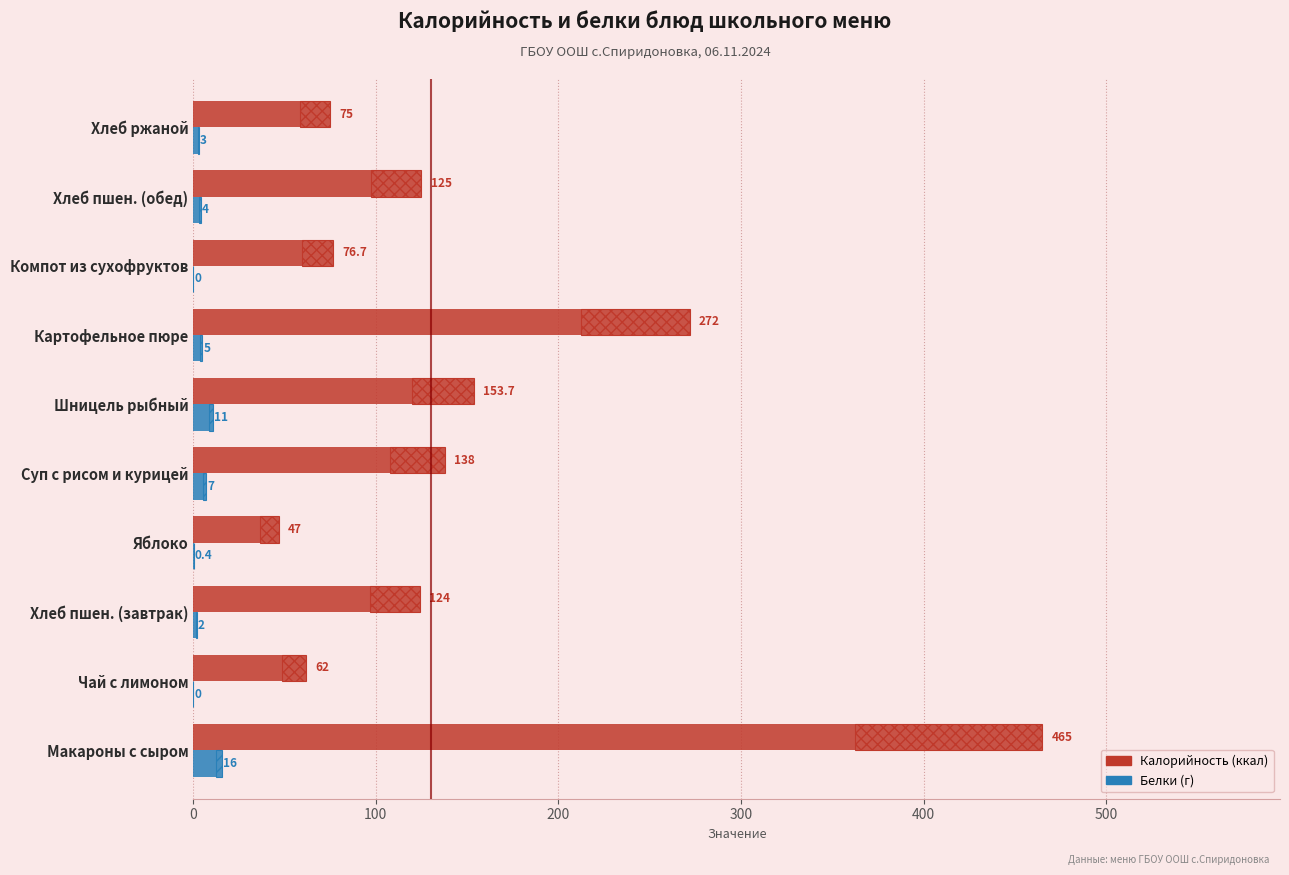

What is the value of the Белки (г) bar at the 10th from the left?

3.0